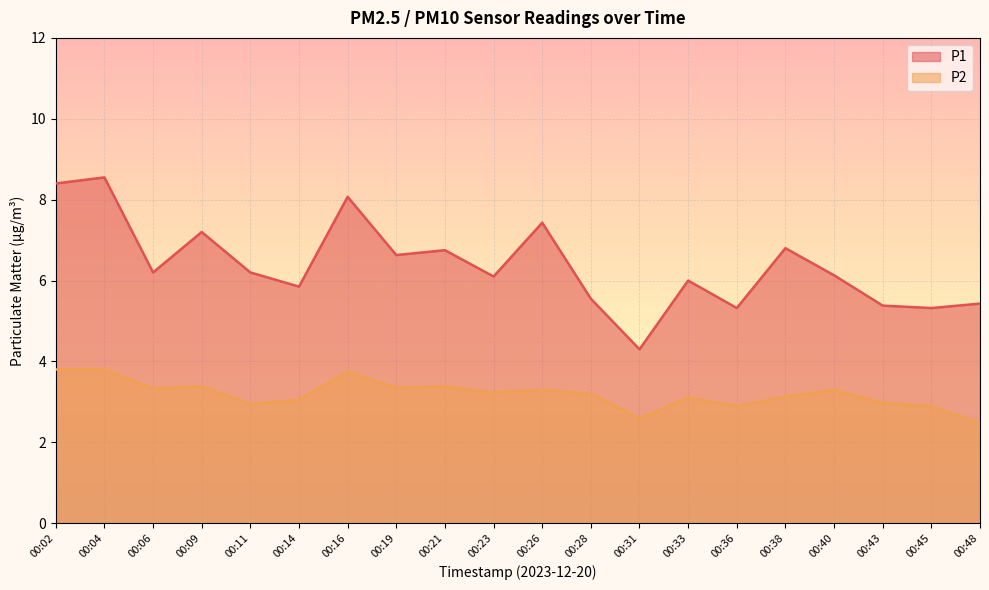

List the series in order of their overall mean, lowest first.

P2, P1